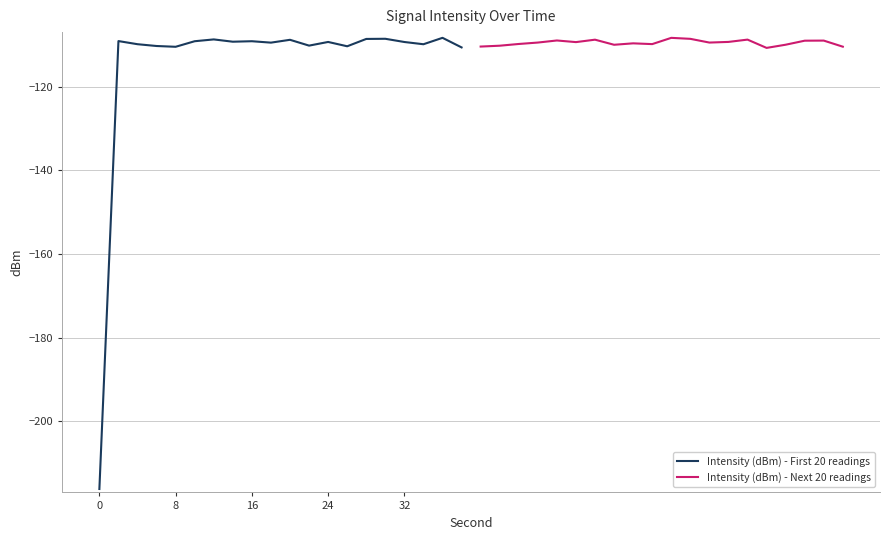

What is the minimum value for Intensity (dBm) - First 20 readings?

-216.2